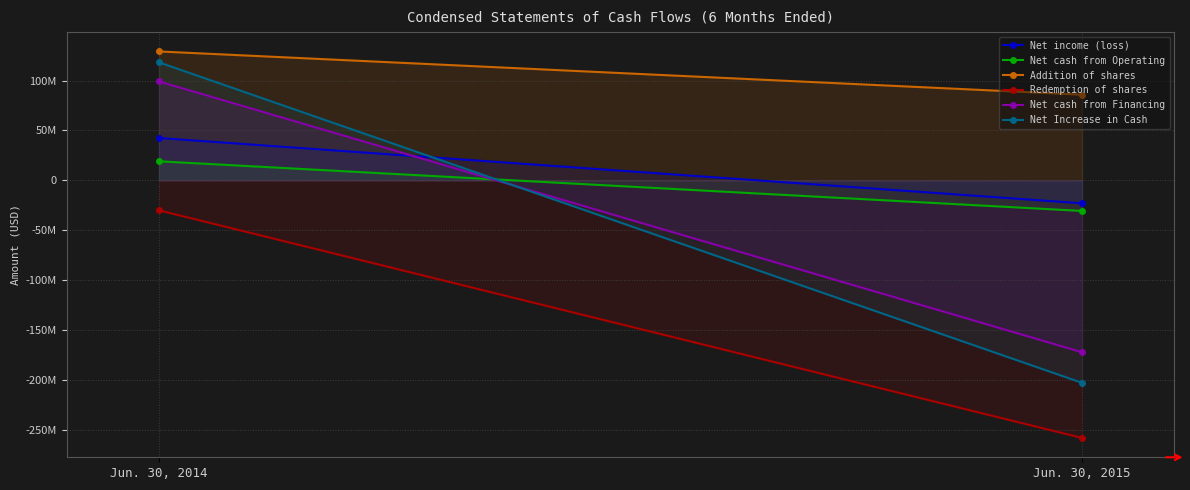

Which series has the largest range (max minus min)?

Net Increase in Cash